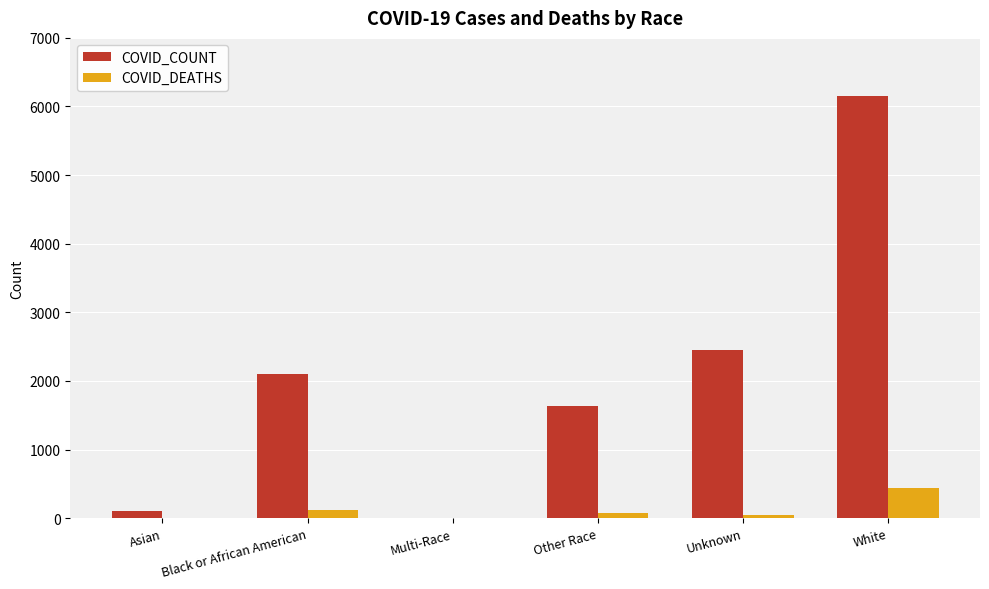

At which label does COVID_DEATHS reach its peak?

White